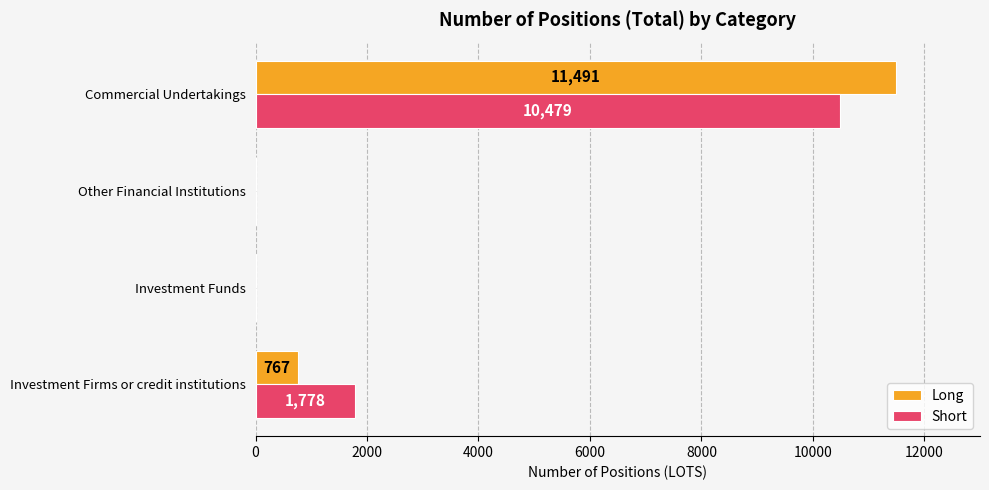

How many distinct data groups are displayed?

2